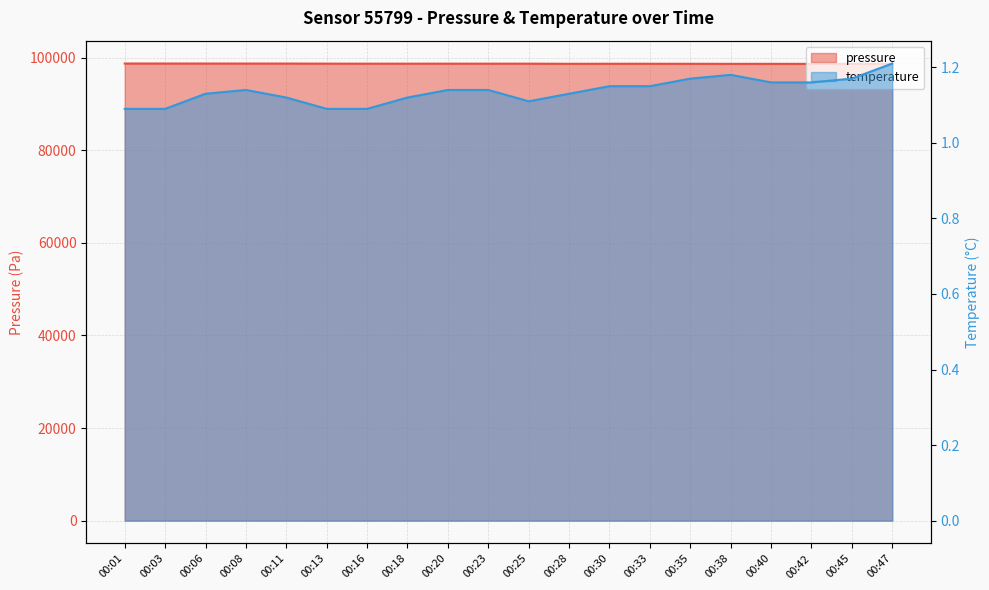

Which series has the largest range (max minus min)?

pressure